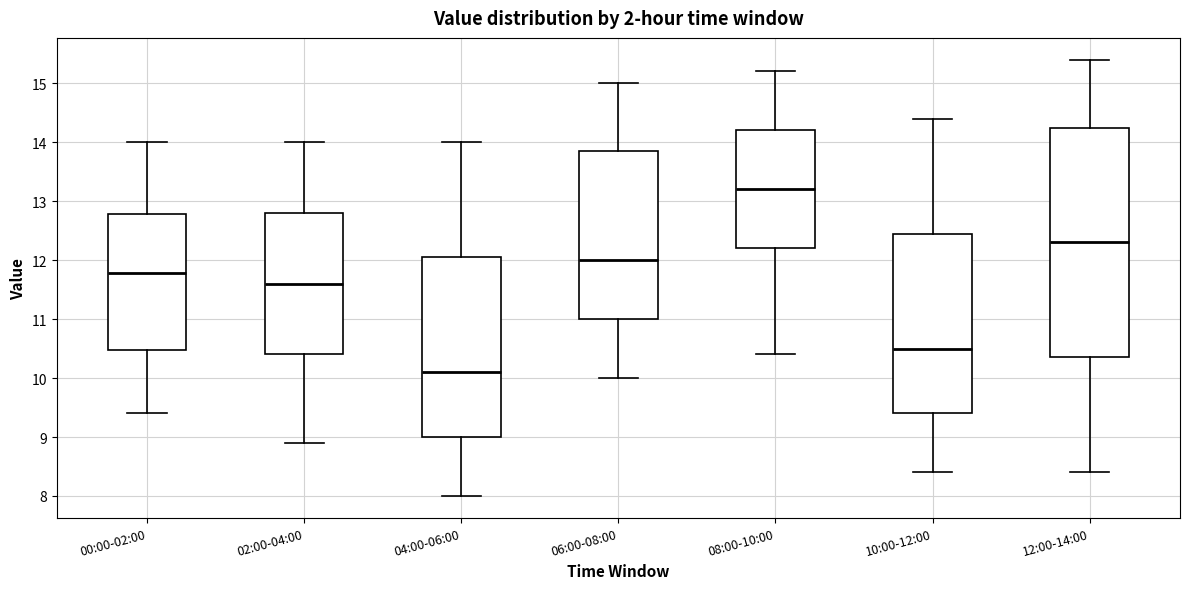

Reading left to right, read every box against the y-axis: the position of its median line, the range the box covers, and the ends of its whiskers. The values are not printed on the chart, so give them approximately, as read against the axis.

00:00-02:00: median 11.8, box 10.5 to 12.8, whiskers 9.4 to 14.0
02:00-04:00: median 11.6, box 10.4 to 12.8, whiskers 8.9 to 14.0
04:00-06:00: median 10.1, box 9.0 to 12.1, whiskers 8.0 to 14.0
06:00-08:00: median 12.0, box 11.0 to 13.9, whiskers 10.0 to 15.0
08:00-10:00: median 13.2, box 12.2 to 14.2, whiskers 10.4 to 15.2
10:00-12:00: median 10.5, box 9.4 to 12.5, whiskers 8.4 to 14.4
12:00-14:00: median 12.3, box 10.4 to 14.3, whiskers 8.4 to 15.4